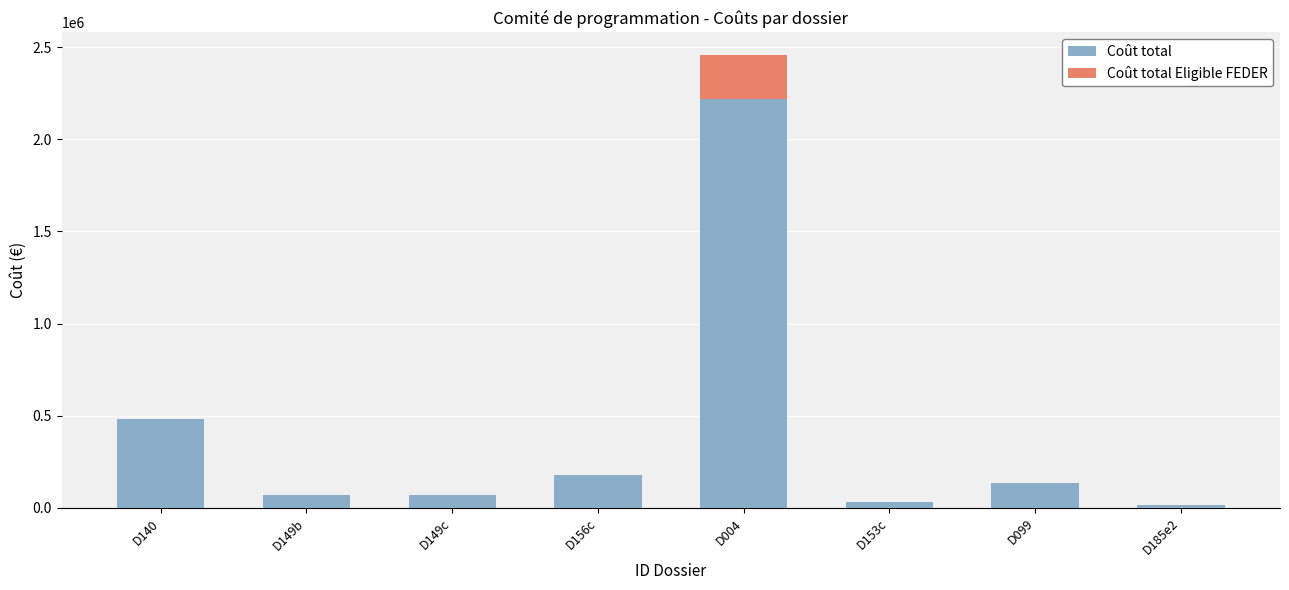

What is the average value of the Coût total series?

400076.0